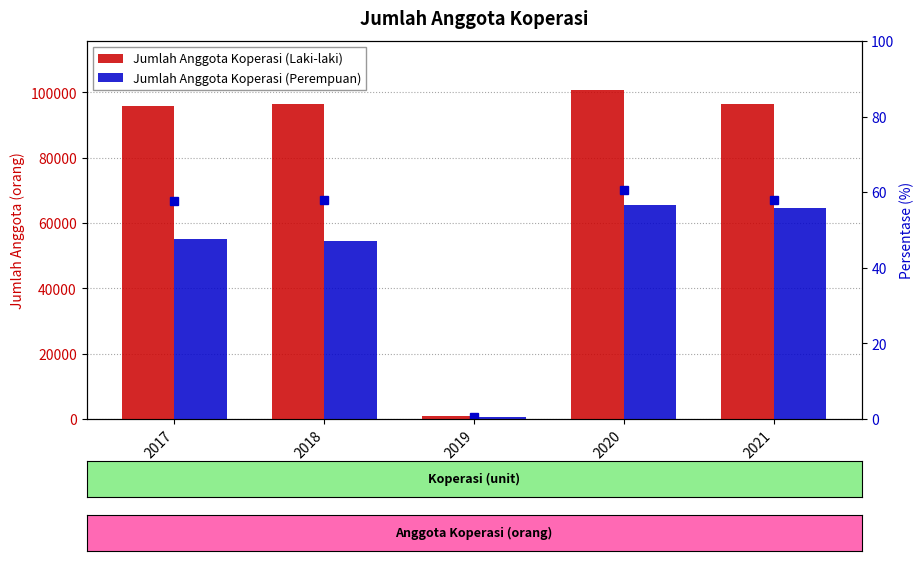

What is the value of the Jumlah Anggota Koperasi (Perempuan) bar at the 3rd from the left?

612